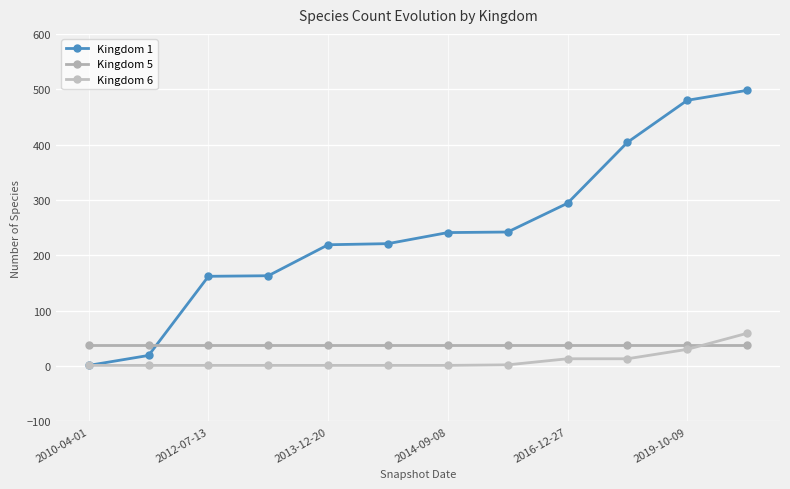

Is this an area chart (filled region under the line)?

No